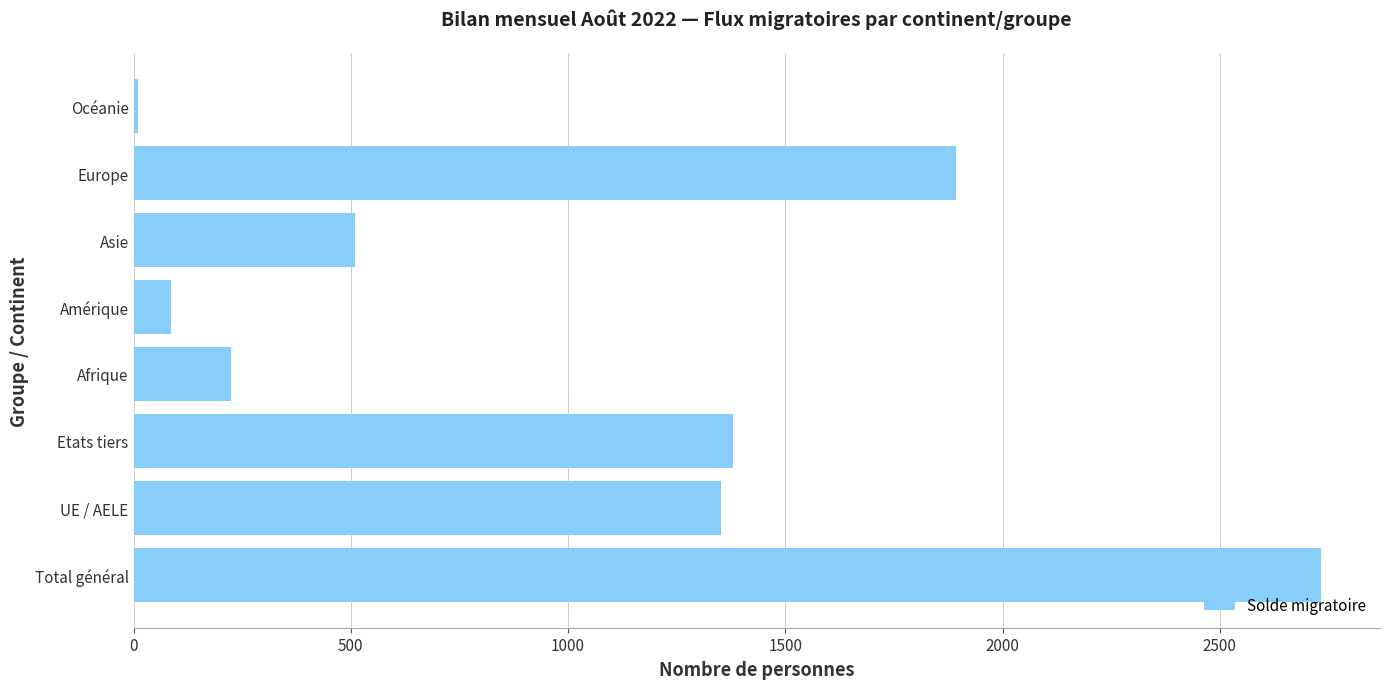

What is the maximum value shown in the chart?

2732